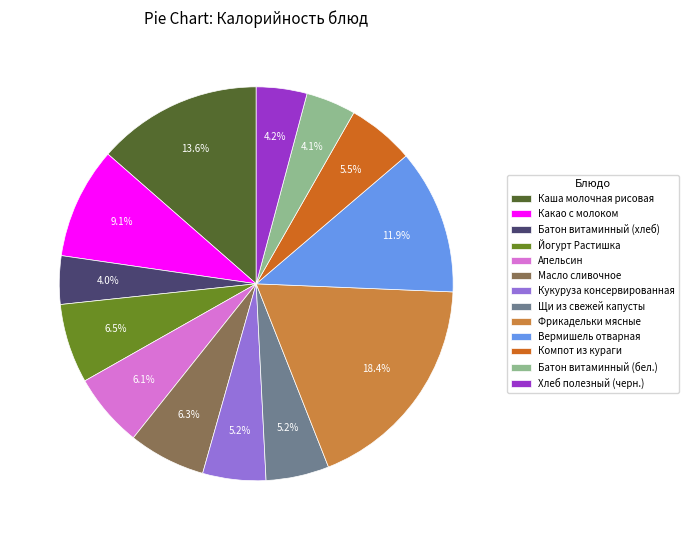

How many slices are in this pie chart?

13